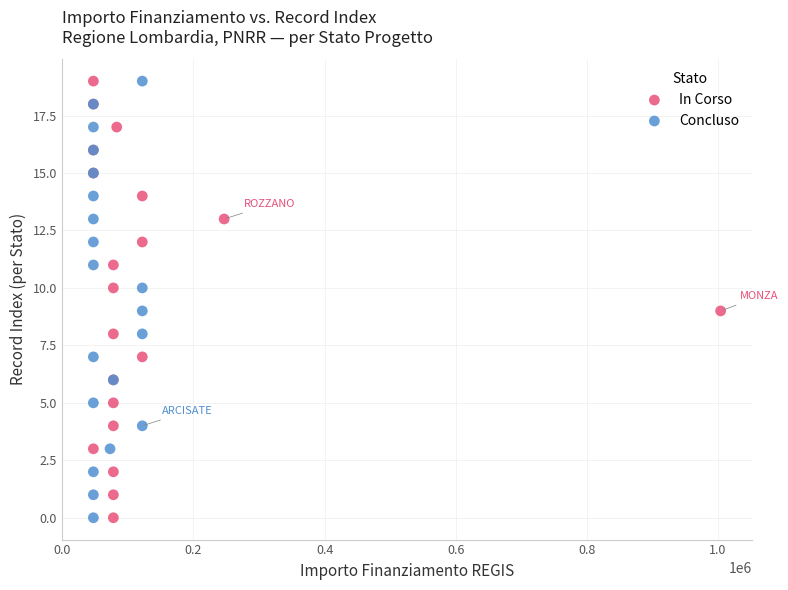

What are all the series names shown in the legend?

In Corso, Concluso